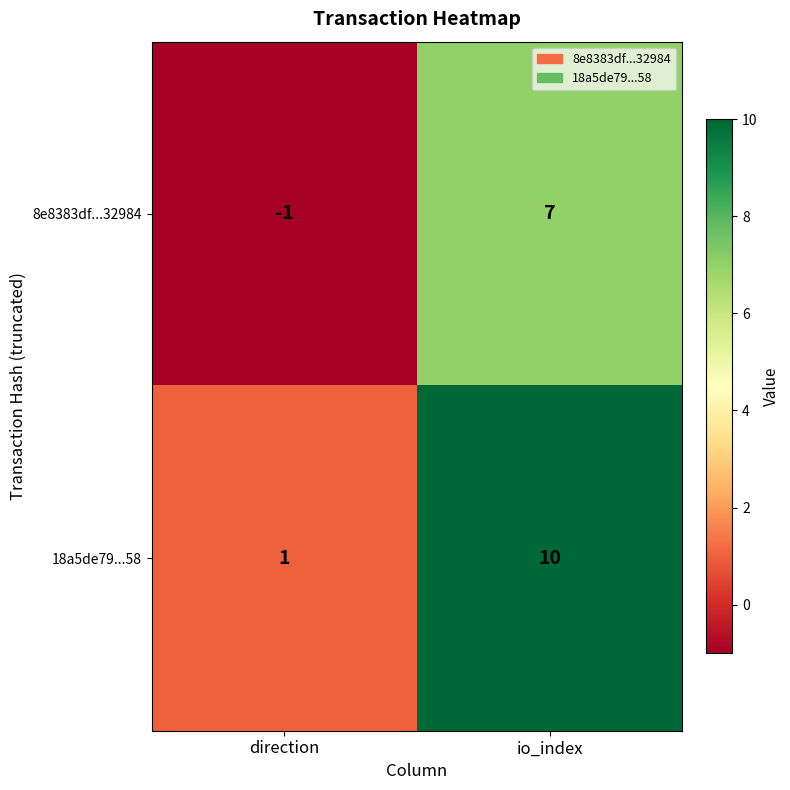

What is the greatest value displayed?

10